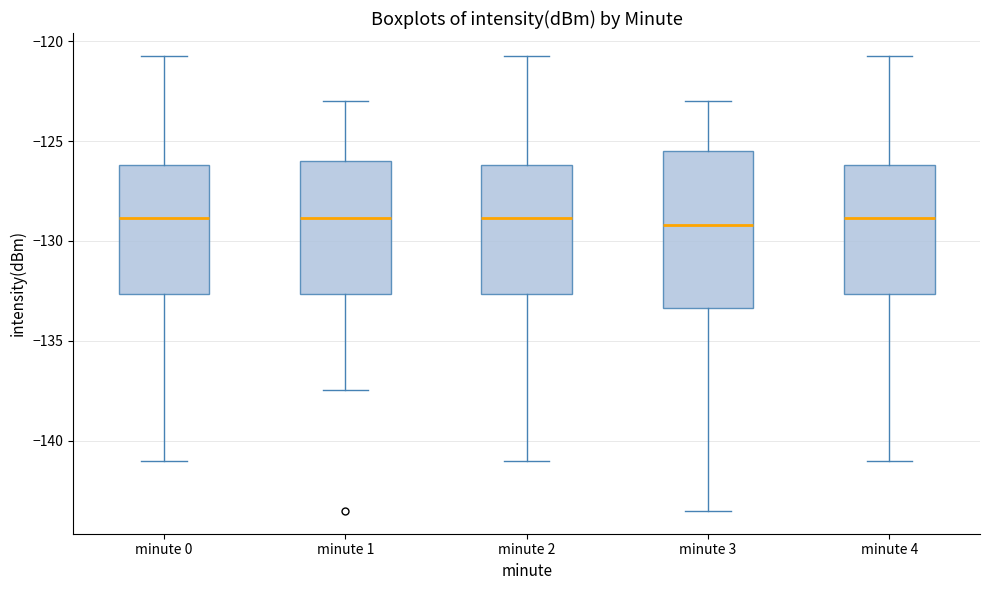

Reading left to right, read every box against the y-axis: the position of its median line, the range the box covers, and the ends of its whiskers. The values are not printed on the chart, so give them approximately, as read against the axis.

minute 0: median -129.0, box -132.5 to -126.0, whiskers -141.0 to -120.5
minute 1: median -129.0, box -132.5 to -126.0, whiskers -137.5 to -123.0
minute 2: median -129.0, box -132.5 to -126.0, whiskers -141.0 to -120.5
minute 3: median -129.0, box -133.5 to -125.5, whiskers -143.5 to -123.0
minute 4: median -129.0, box -132.5 to -126.0, whiskers -141.0 to -120.5